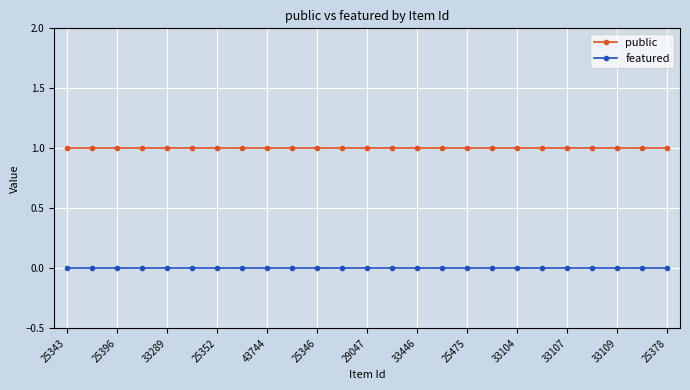

True or false: public and featured cross at least once.

False